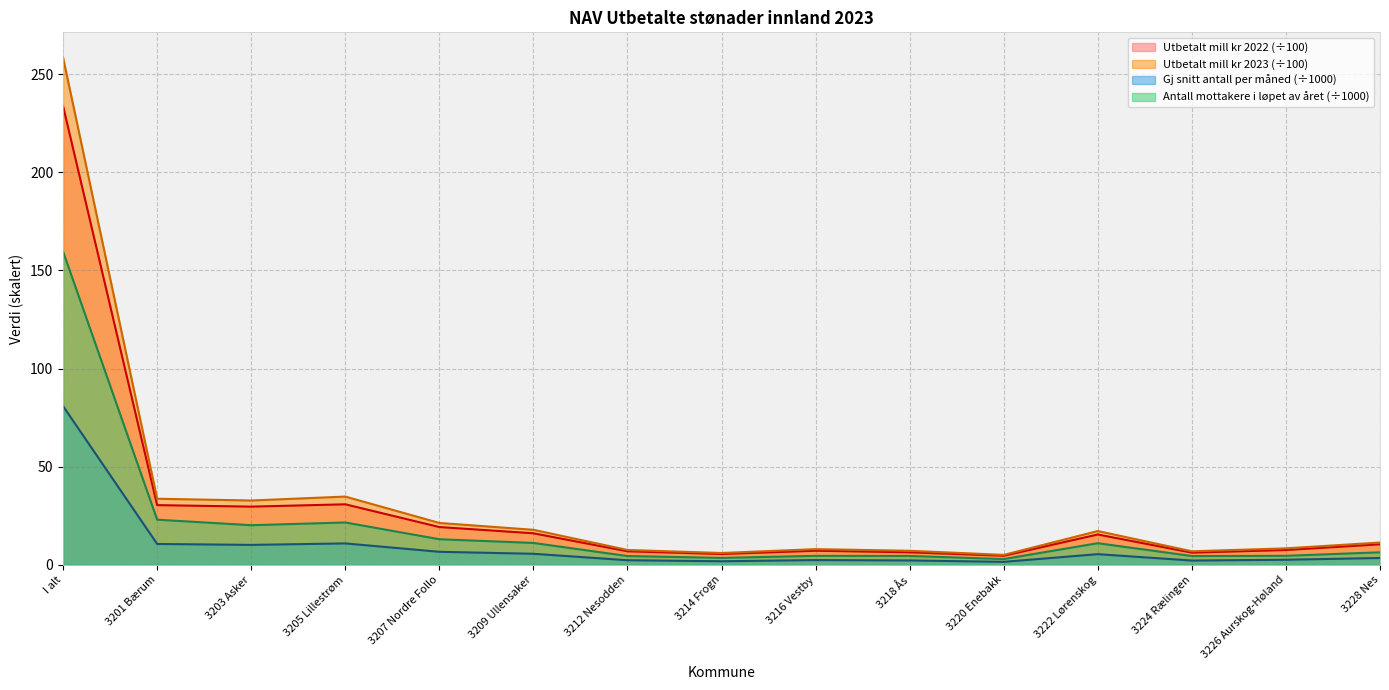

Reading left to right, extract all data points from this chart.

Antall mottakere i løpet av året: I alt=159.6	3201 Bærum=23.0	3203 Asker=20.2	3205 Lillestrøm=21.6	3207 Nordre Follo=13.1	3209 Ullensaker=11.2	3212 Nesodden=4.5	3214 Frogn=3.6	3216 Vestby=4.6	3218 Ås=4.6	3220 Enebakk=3.0	3222 Lørenskog=11.1	3224 Rælingen=4.5	3226 Aurskog-Høland=4.6	3228 Nes=6.4
Gj snitt antall personer per måned: I alt=80.9	3201 Bærum=10.7	3203 Asker=10.2	3205 Lillestrøm=10.9	3207 Nordre Follo=6.7	3209 Ullensaker=5.7	3212 Nesodden=2.4	3214 Frogn=1.9	3216 Vestby=2.5	3218 Ås=2.3	3220 Enebakk=1.6	3222 Lørenskog=5.5	3224 Rælingen=2.2	3226 Aurskog-Høland=2.6	3228 Nes=3.5
Utbetalt mill kr 2023: I alt=258.4	3201 Bærum=33.7	3203 Asker=32.8	3205 Lillestrøm=34.8	3207 Nordre Follo=21.4	3209 Ullensaker=17.9	3212 Nesodden=7.6	3214 Frogn=6.1	3216 Vestby=8.0	3218 Ås=7.2	3220 Enebakk=5.1	3222 Lørenskog=17.3	3224 Rælingen=6.9	3226 Aurskog-Høland=8.4	3228 Nes=11.4
Utbetalt mill kr 2022: I alt=233.7	3201 Bærum=30.5	3203 Asker=29.7	3205 Lillestrøm=30.9	3207 Nordre Follo=19.3	3209 Ullensaker=16.1	3212 Nesodden=6.9	3214 Frogn=5.6	3216 Vestby=7.2	3218 Ås=6.4	3220 Enebakk=4.7	3222 Lørenskog=15.5	3224 Rælingen=6.2	3226 Aurskog-Høland=7.6	3228 Nes=10.5